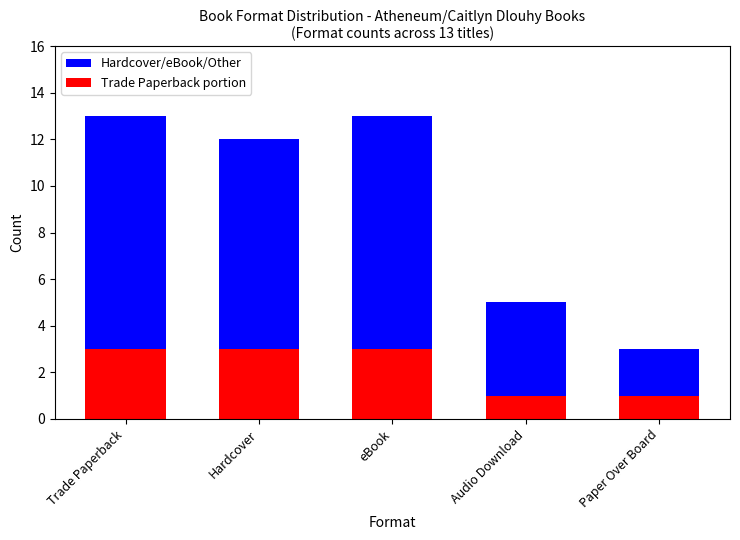

What is the total value across all series at Hardcover?

12